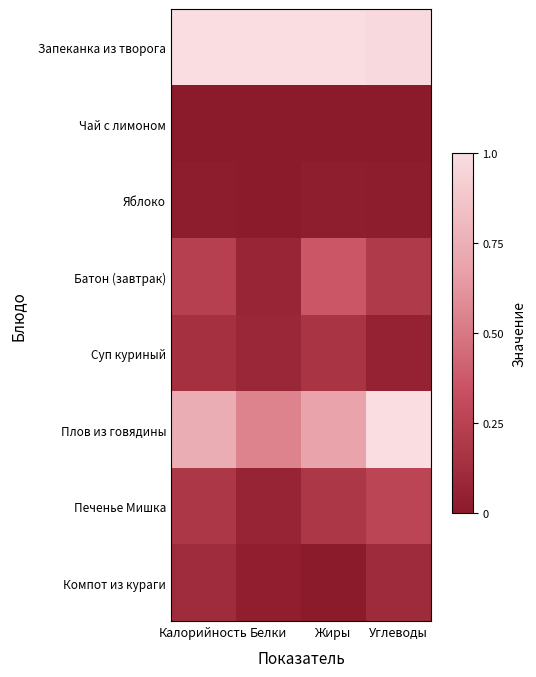

Which label corresponds to the smallest value in the chart?

Калорийность